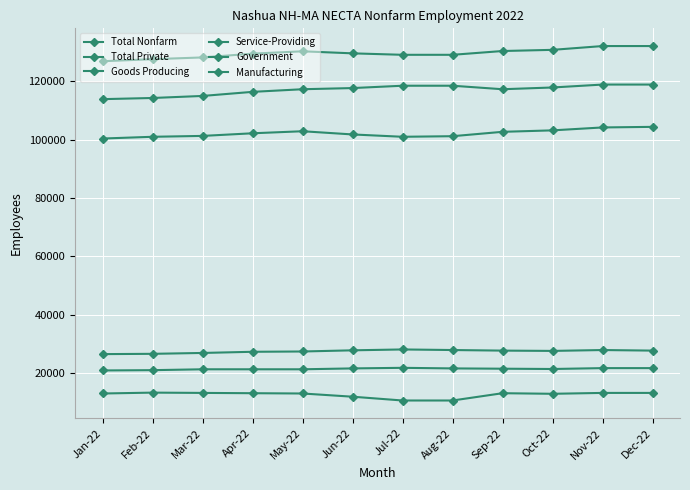

Count the number of data series in this chart.

6